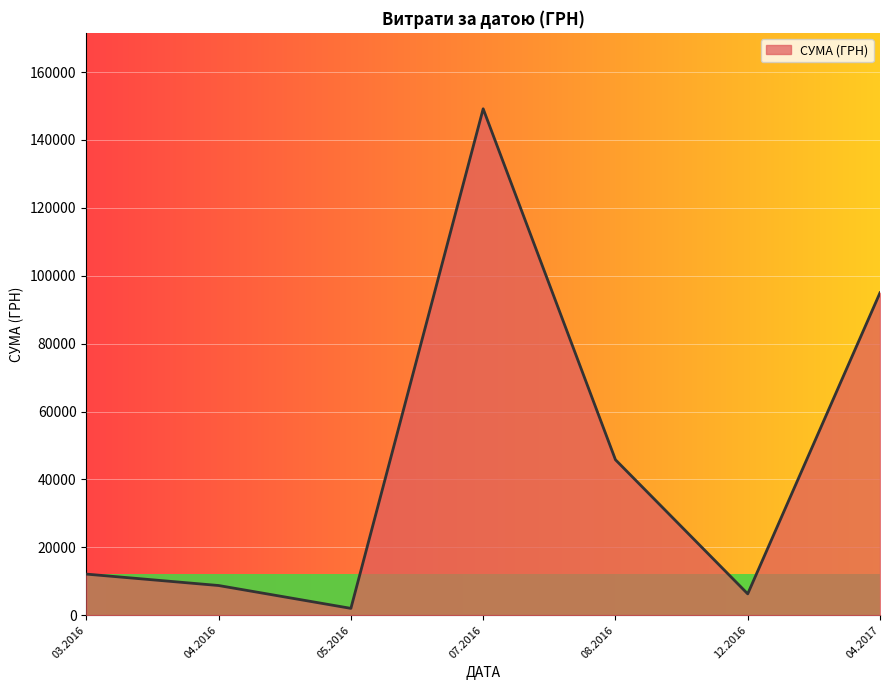

Is it true that the value at 08.2016 is 70693.6?

False